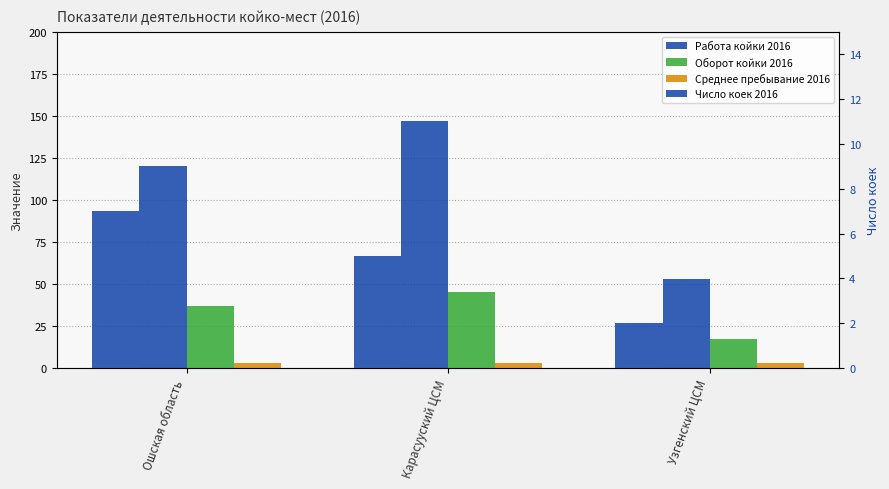

What are all the series names shown in the legend?

Работа койки 2016, Оборот койки 2016, Среднее пребывание 2016, Число коек 2016